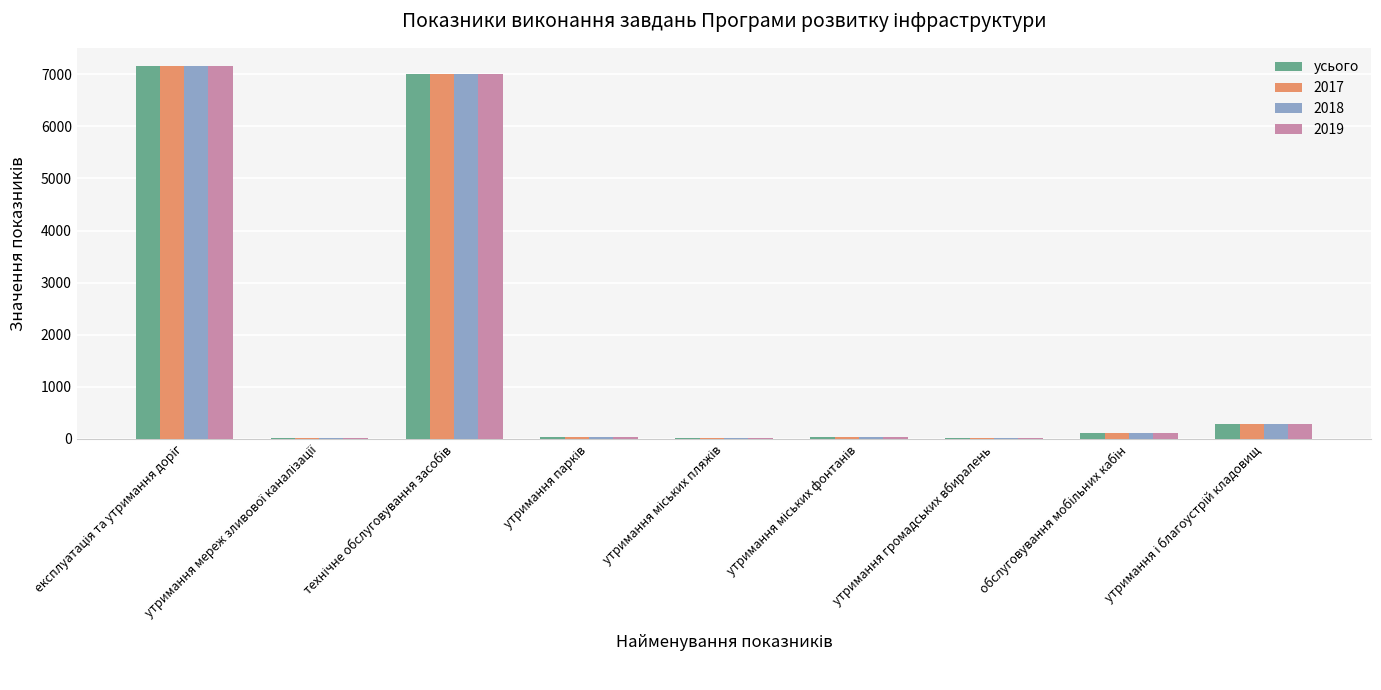

What is the highest value of the 2018 series?

7150.8